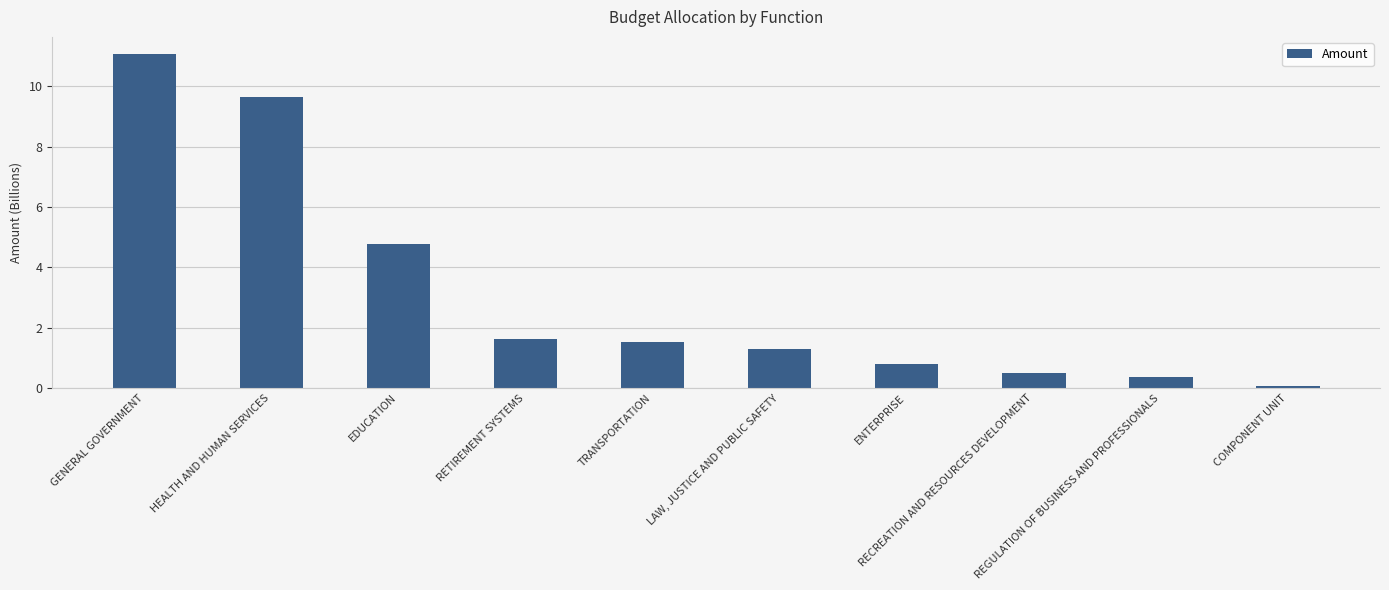

Reading left to right, list all the values displayed in this chart.

GENERAL GOVERNMENT=11.1	HEALTH AND HUMAN SERVICES=9.6	EDUCATION=4.8	RETIREMENT SYSTEMS=1.6	TRANSPORTATION=1.5	LAW, JUSTICE AND PUBLIC SAFETY=1.3	ENTERPRISE=0.8	RECREATION AND RESOURCES DEVELOPMENT=0.5	REGULATION OF BUSINESS AND PROFESSIONALS=0.4	COMPONENT UNIT=0.1